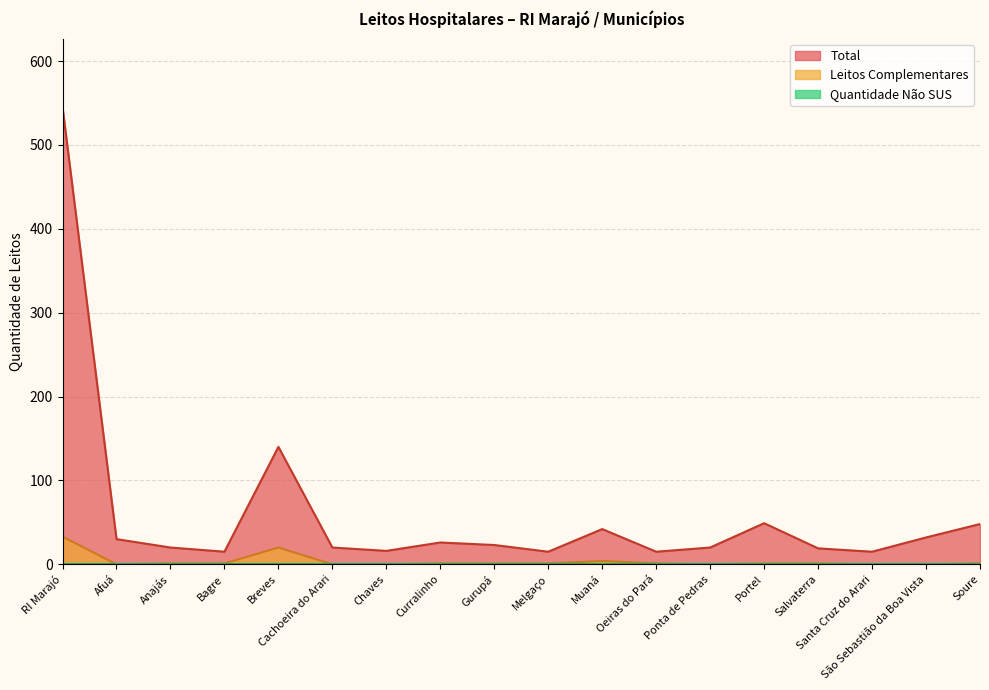

At which label does Leitos Complementares reach its peak?

RI Marajó